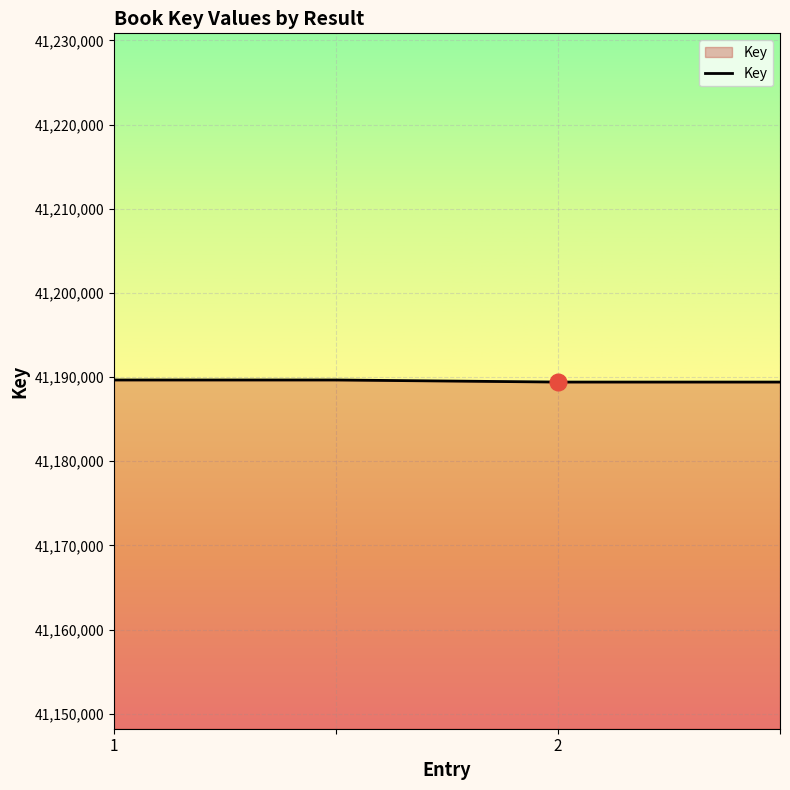

What is the minimum value shown in the chart?

41189409